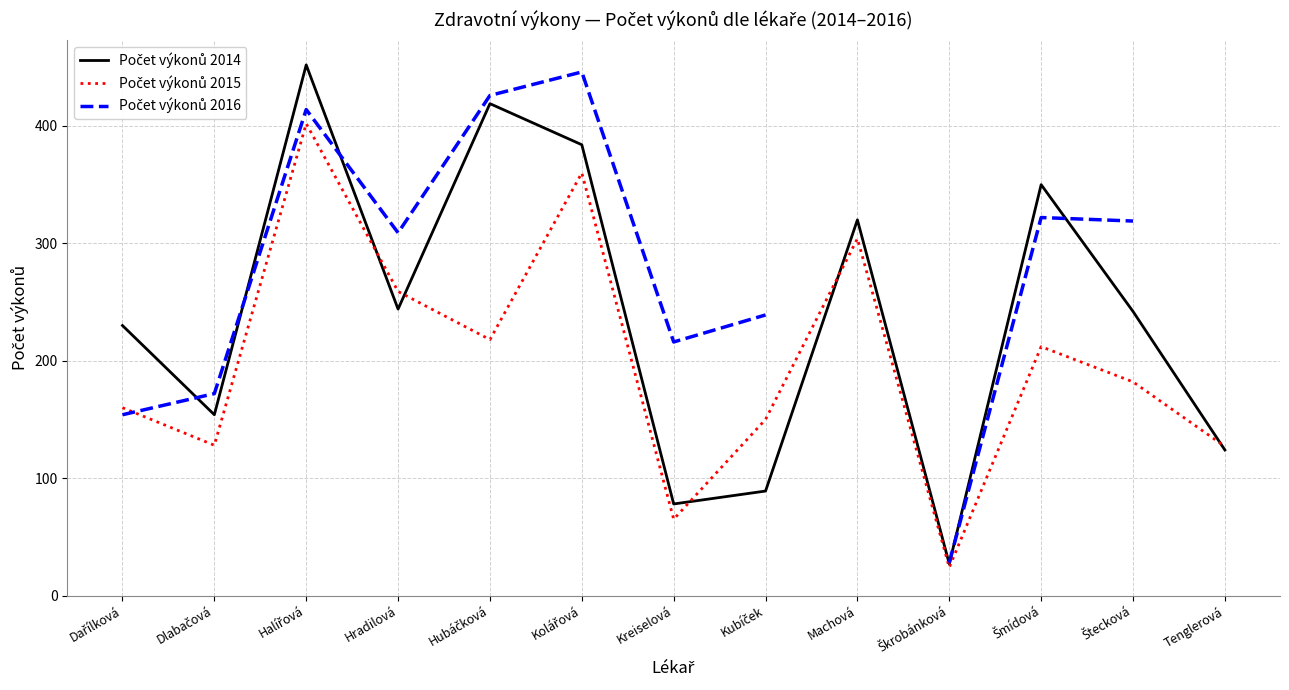

Where is the first local maximum for Počet výkonů 2014?

Halířová